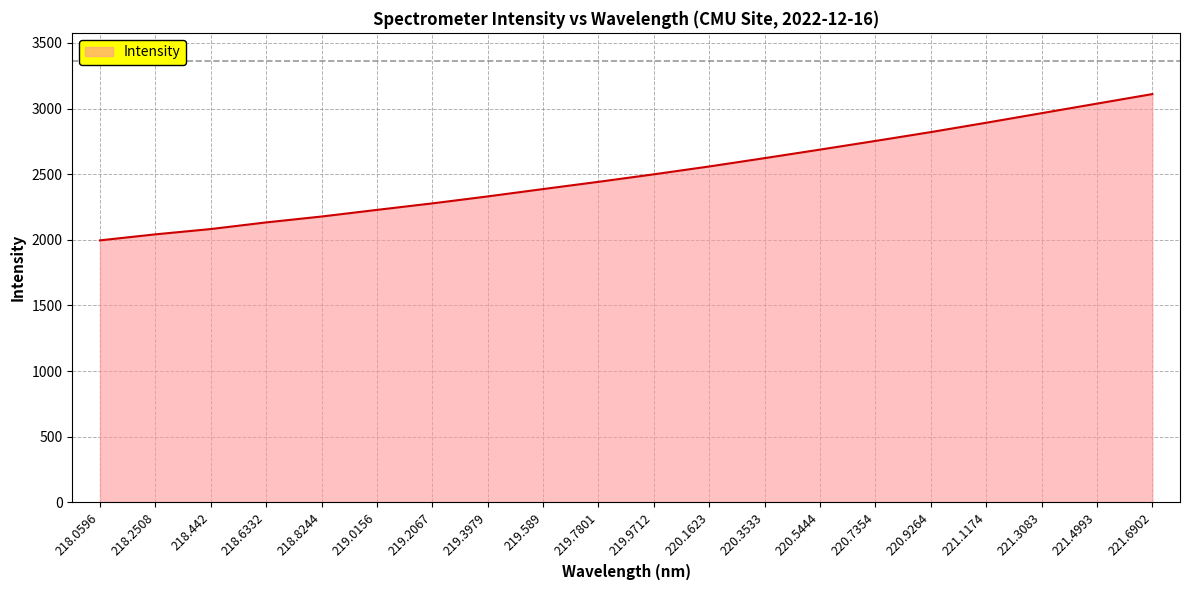

What is the ratio of the value at 221.1174 to the value at 219.3979?

1.2